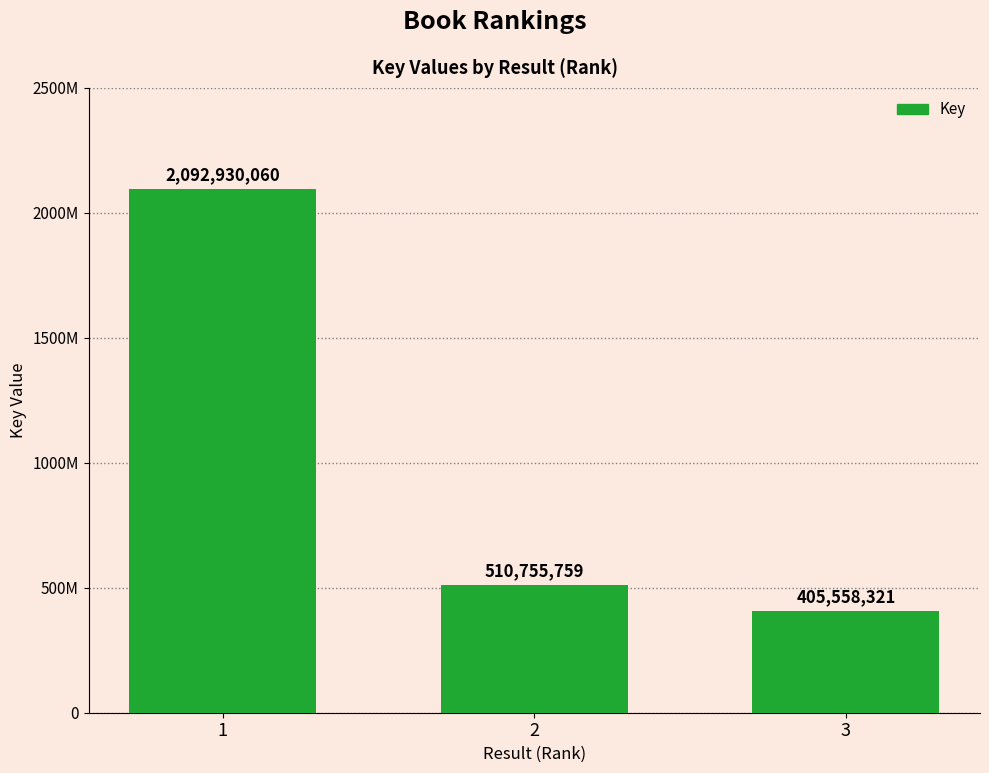

The chart shows a value of 405558321 at 3. True or false?

True